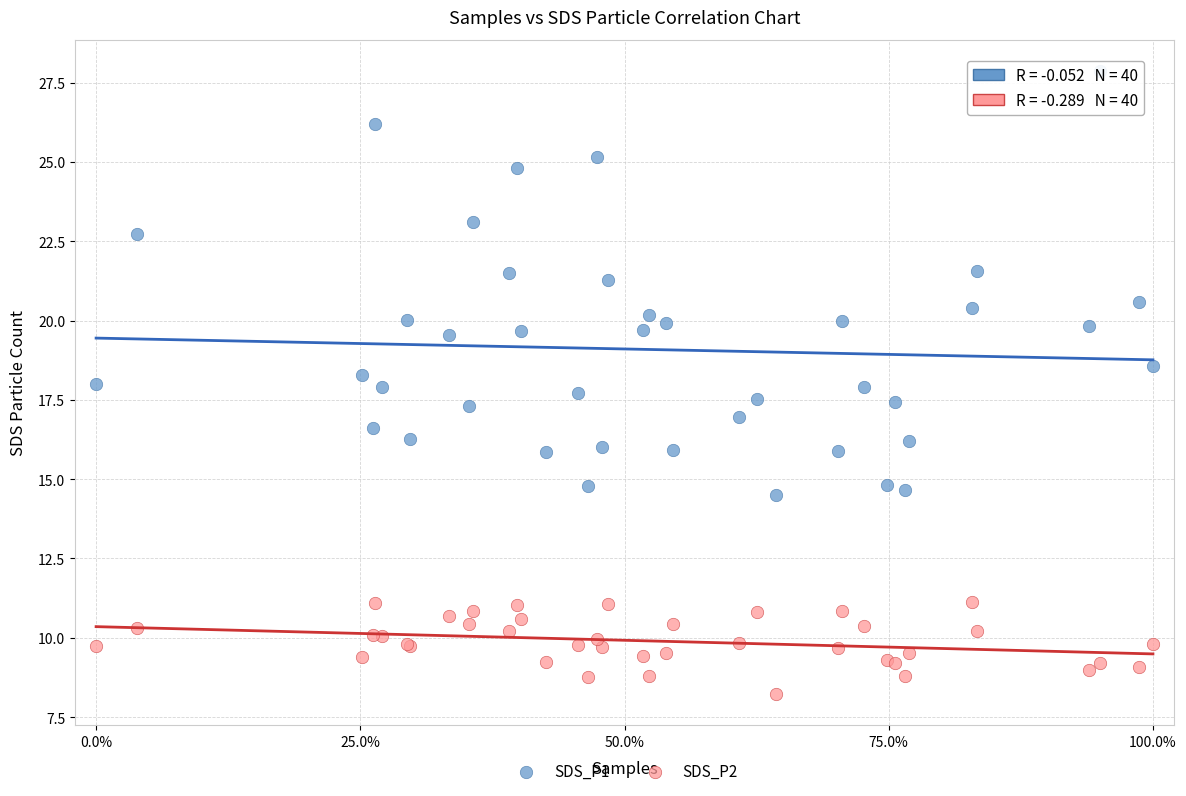

Which series contains the highest Y value?

SDS_P1